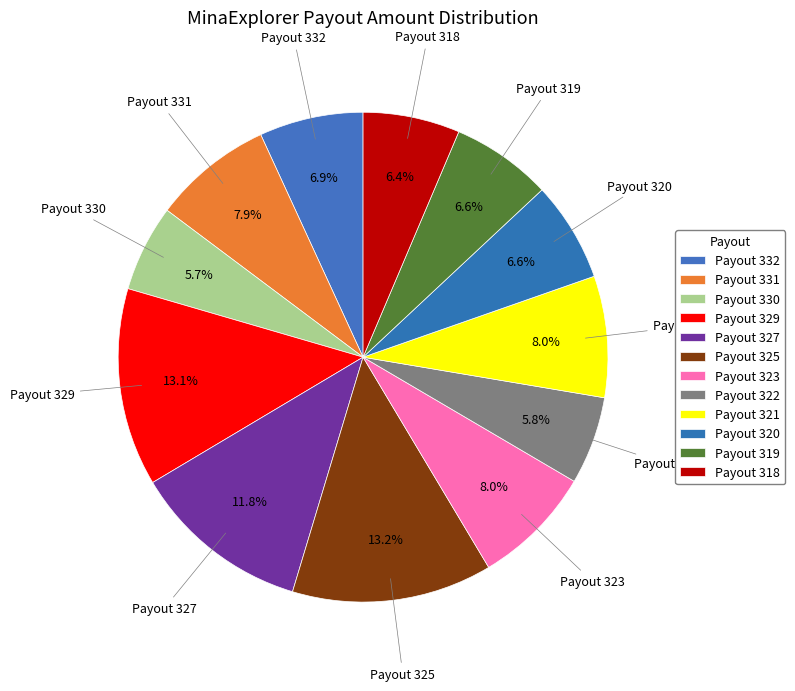

Which slice is the largest?

Payout 325